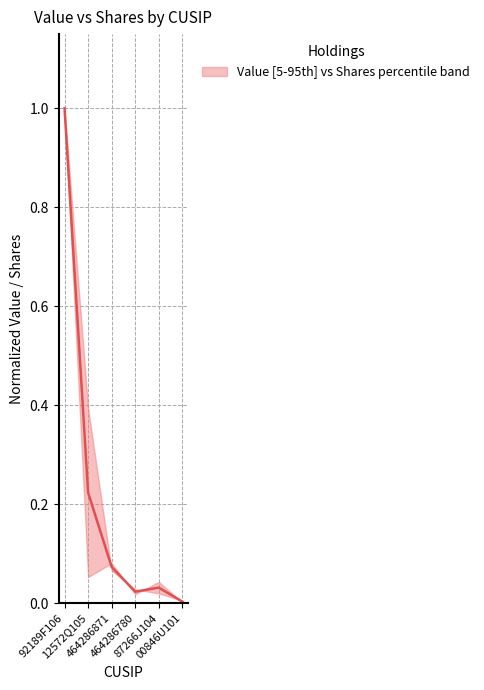

Reading right to left, transcribe all the data shown in this chart.

00846U101=0.0	87266J104=0.0	464286780=0.0	464286871=0.1	12572Q105=0.2	92189F106=1.0